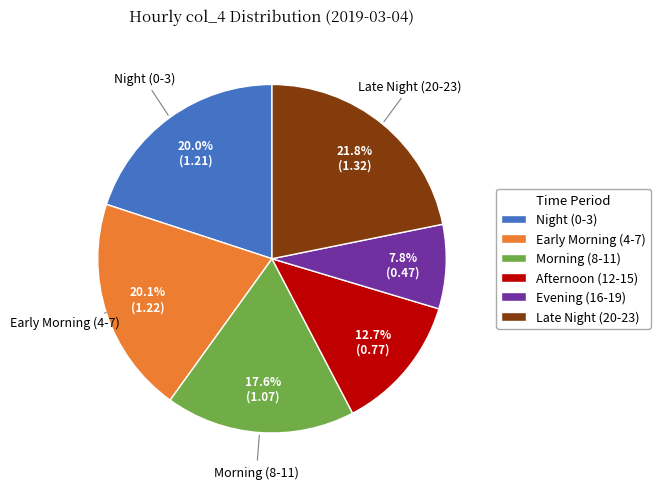

Does any single category account for the majority?

No